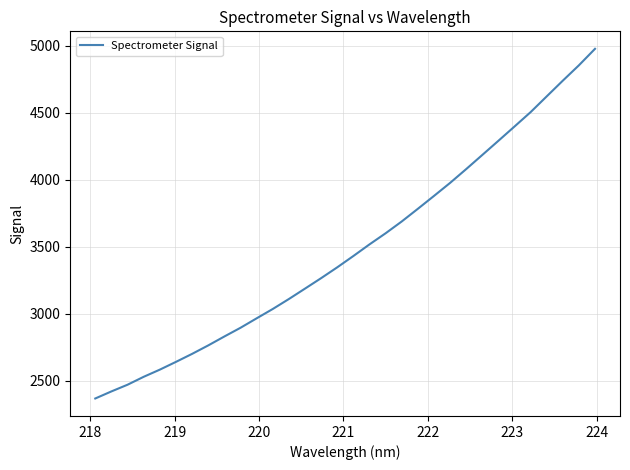

How many lines are shown in the chart?

1